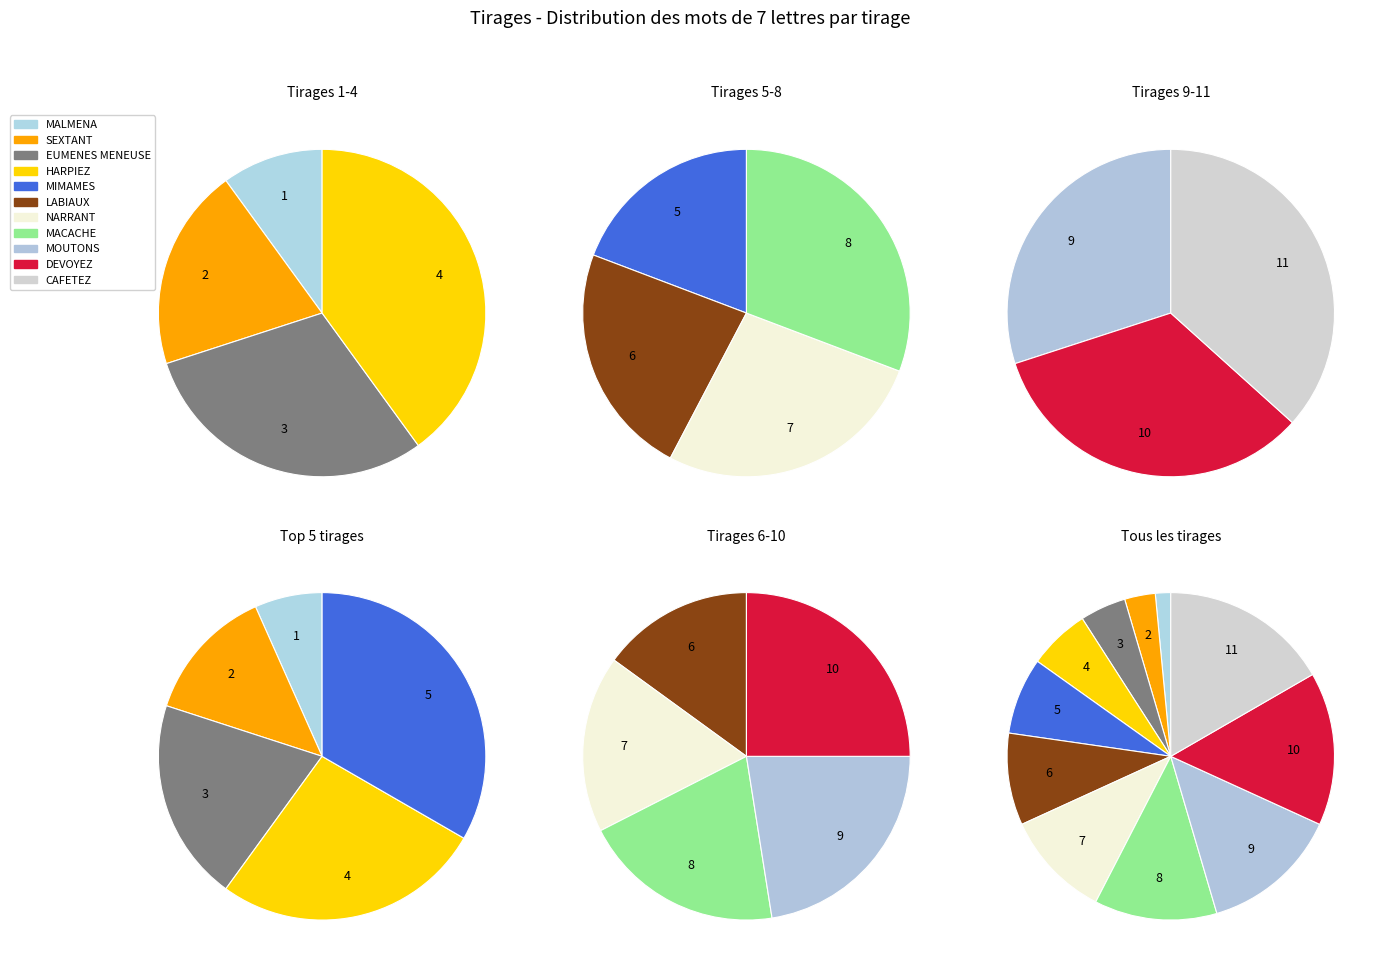

To the nearest percent, what is the combined percentage of SEXTANT and MIMAMES?

11%